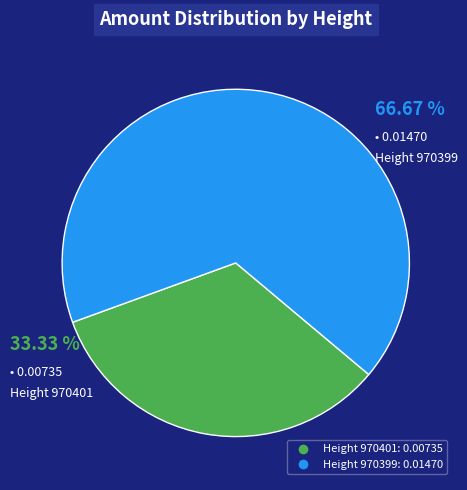

How many slices are in this pie chart?

2